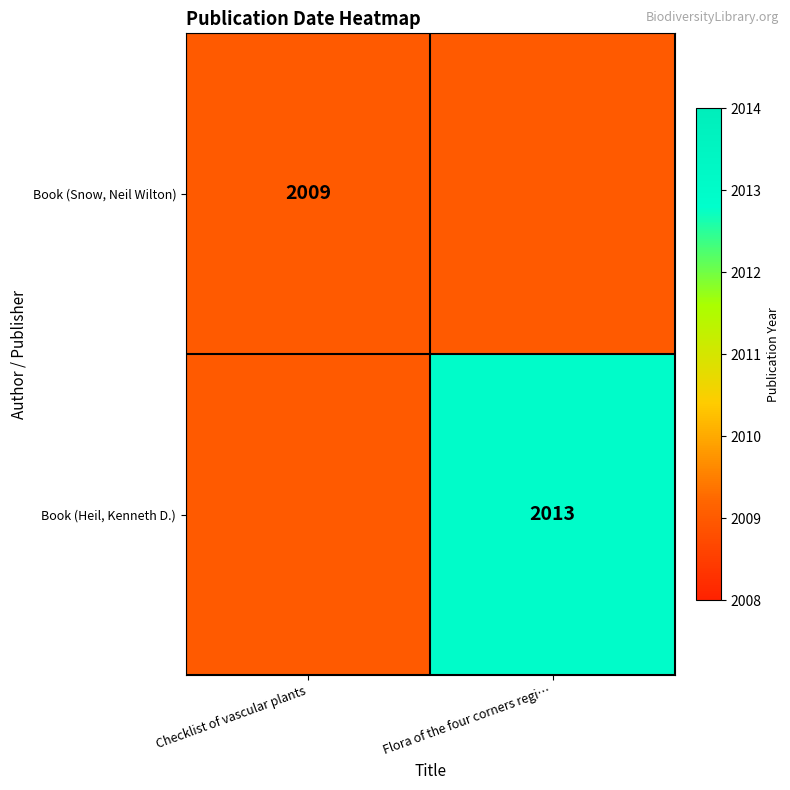

Which category has the lowest value in the Book (Snow, Neil Wilton) series?

Checklist of vascular plants